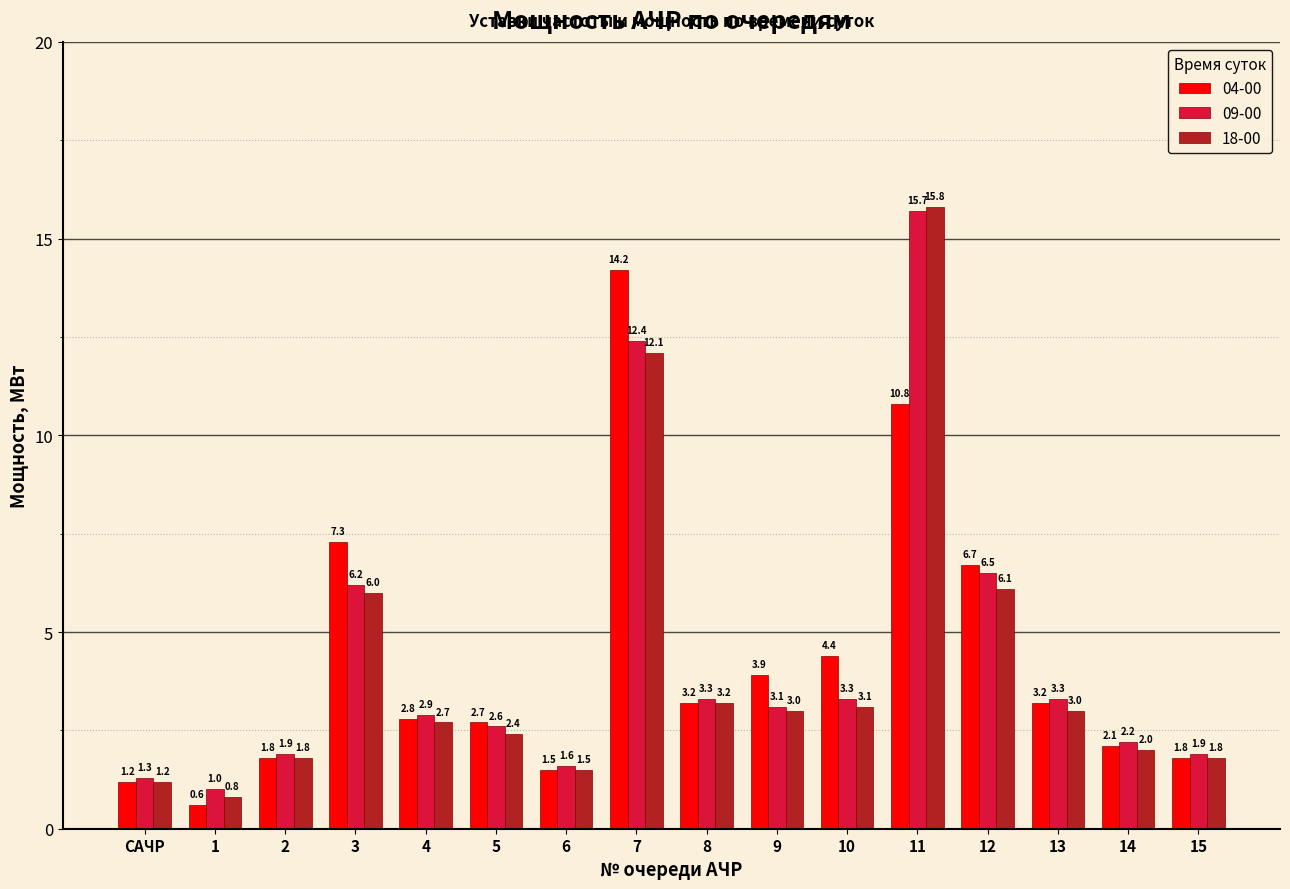

What is the value of the 18-00 bar at the 1st from the left?

1.2